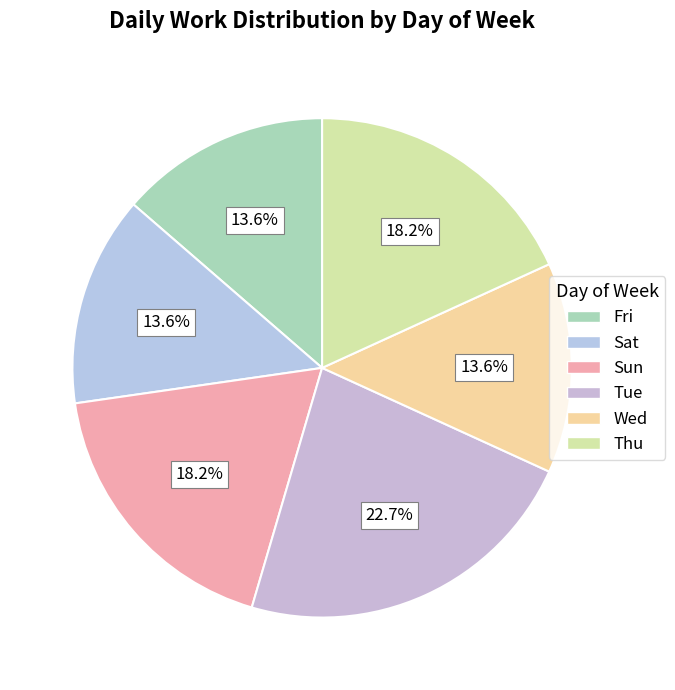

Is it true that Thu is 18% of the pie?

True